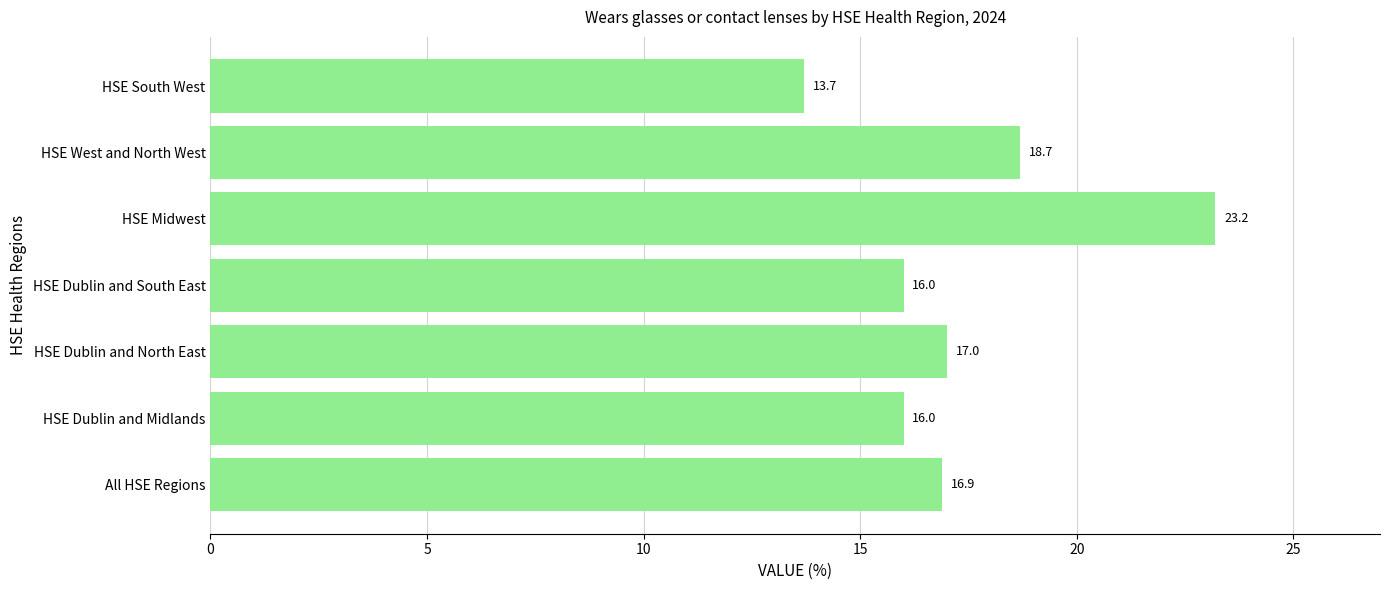

Read the value at HSE Dublin and North East.

17.0